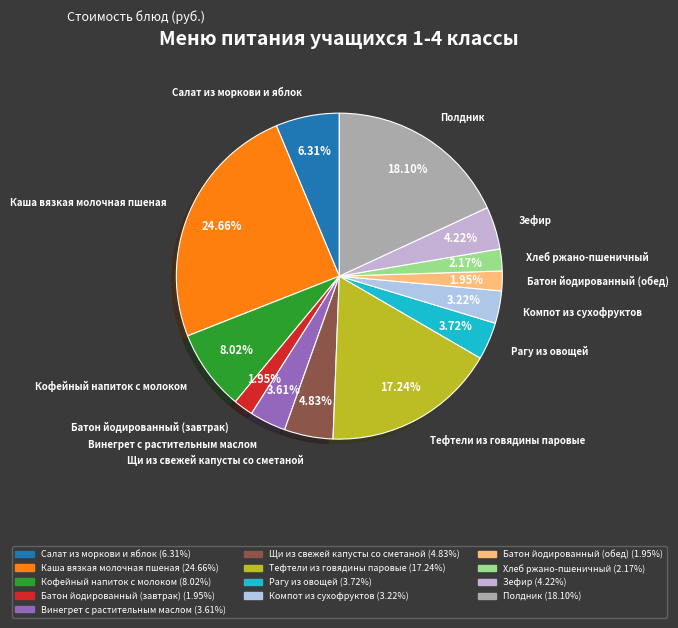

Is there a majority slice in this chart?

No